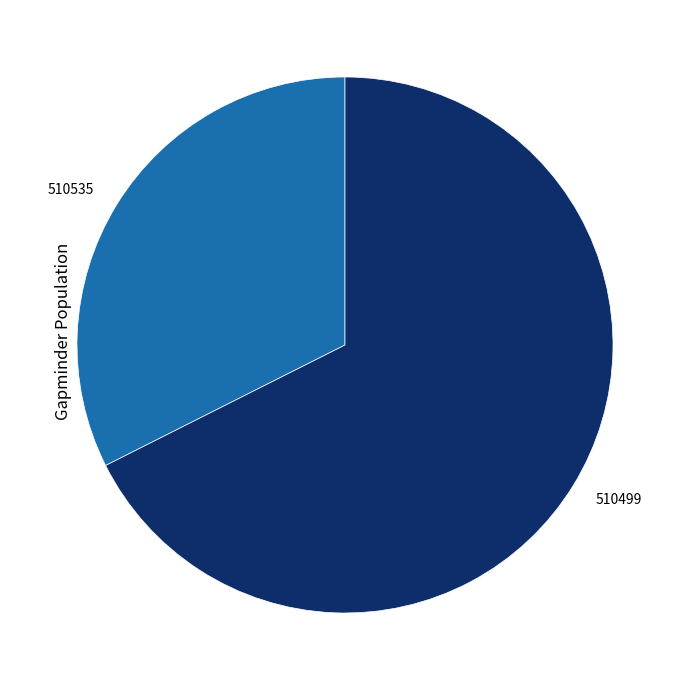

Is it true that 510535 is 32% of the pie?

True